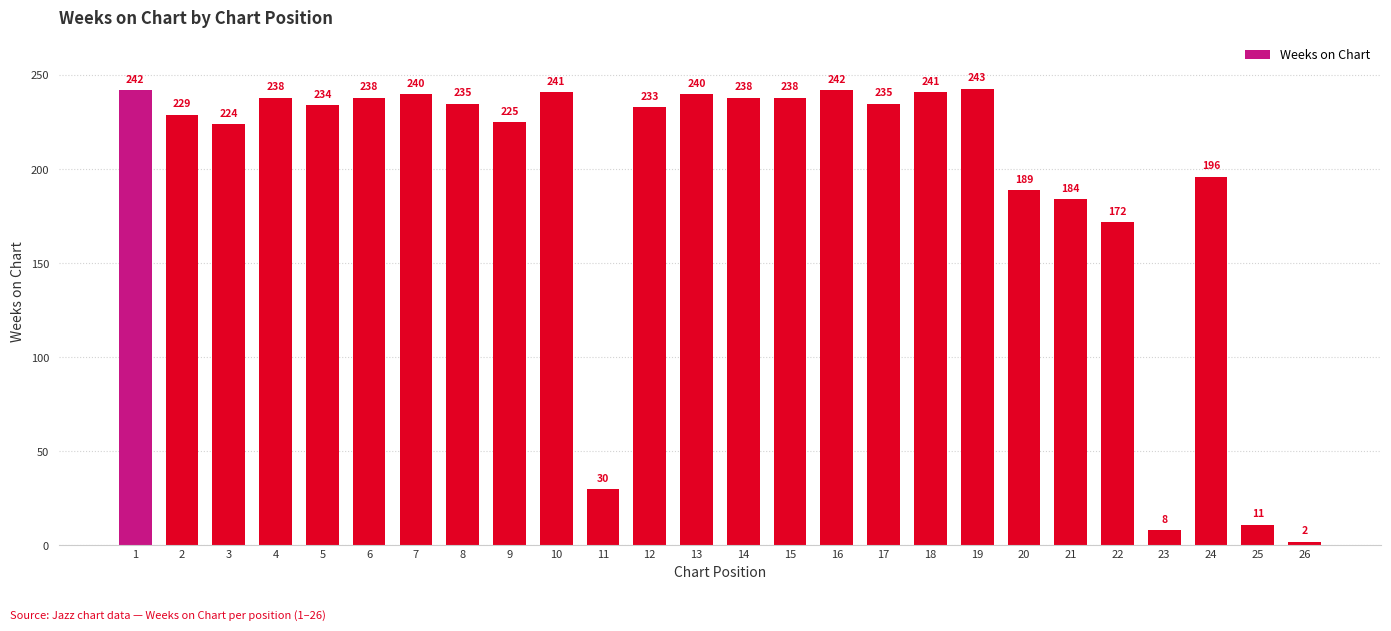

What is the average value?

194